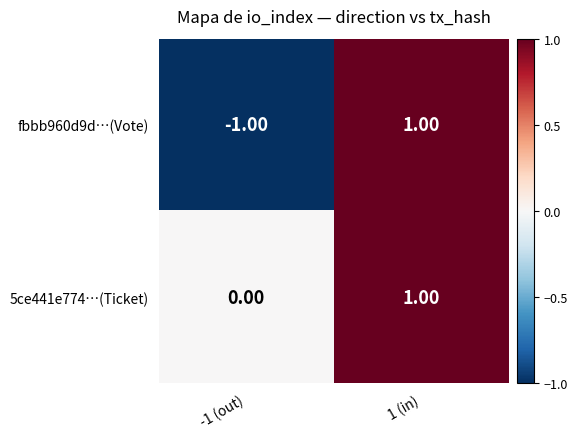

At -1 (out), list the series in order from smallest to largest.

fbbb960d9d…(Vote), 5ce441e774…(Ticket)